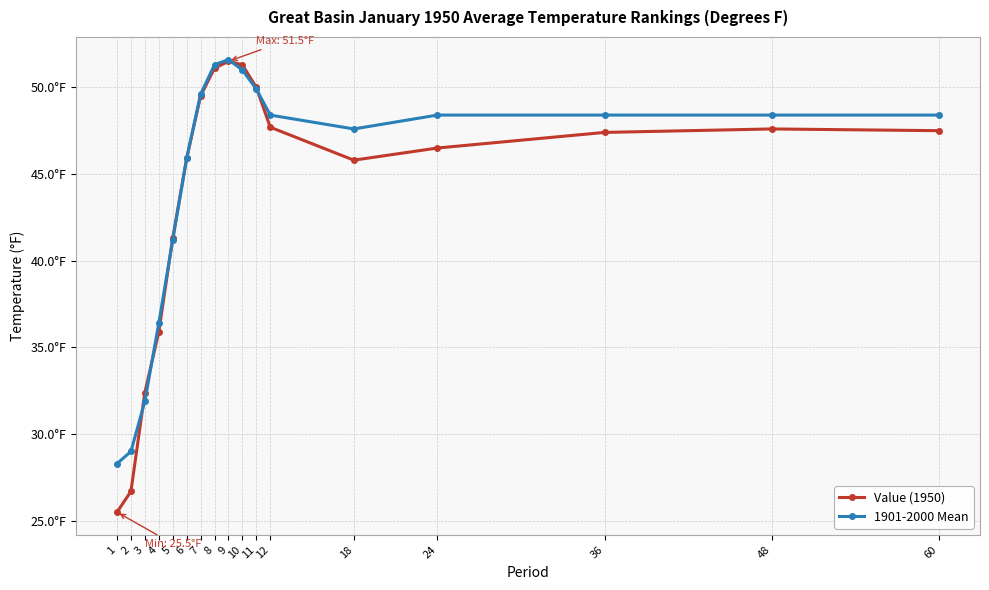

At which label does 1901-2000 Mean reach its peak?

9